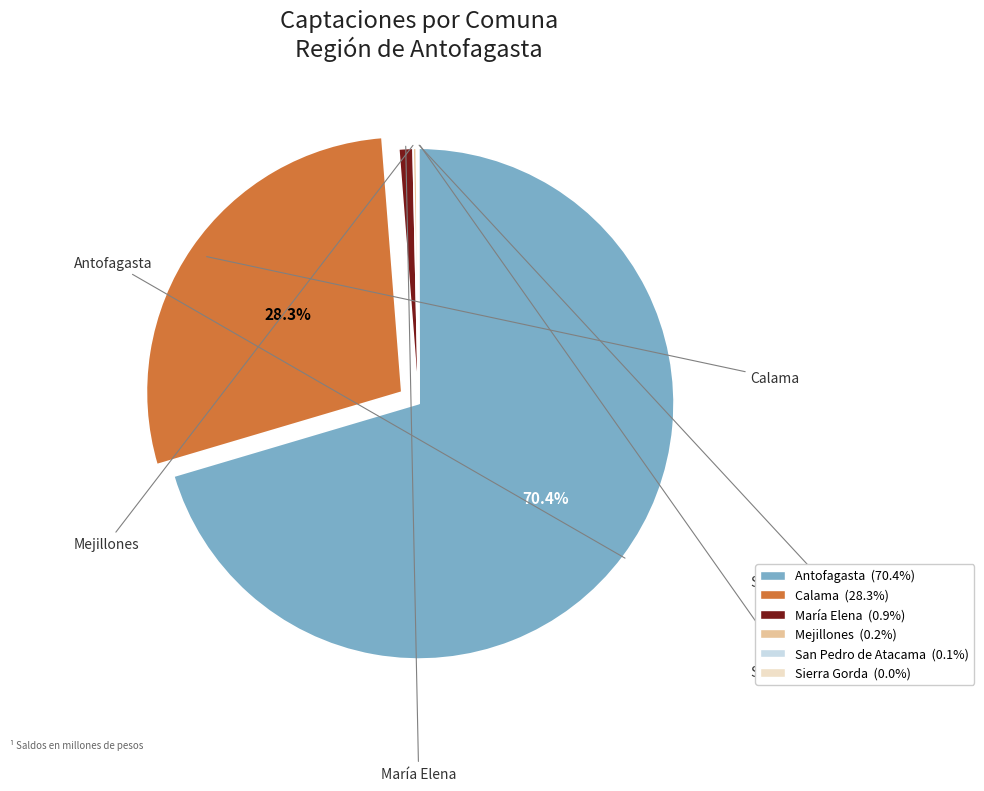

Do Calama and María Elena together represent more than half of the pie?

No